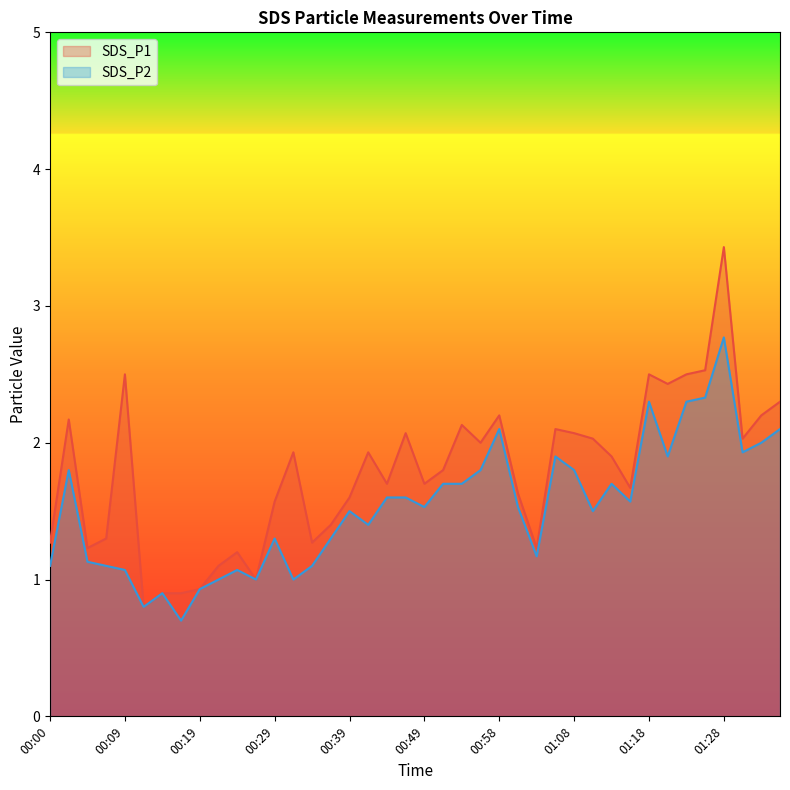

Reading left to right, what are all the values shown in this chart?

SDS_P1: 00:00=1.3	00:02=2.2	00:04=1.2	00:07=1.3	00:09=2.5	00:12=0.8	00:14=0.9	00:17=0.9	00:19=0.9	00:22=1.1	00:24=1.2	00:27=1.0	00:29=1.6	00:31=1.9	00:34=1.3	00:36=1.4	00:39=1.6	00:41=1.9	00:44=1.7	00:46=2.1	00:49=1.7	00:51=1.8	00:54=2.1	00:56=2.0	00:58=2.2	01:01=1.6	01:03=1.2	01:06=2.1	01:08=2.1	01:11=2.0	01:13=1.9	01:16=1.7	01:18=2.5	01:21=2.4	01:23=2.5	01:25=2.5	01:28=3.4	01:30=2.0	01:33=2.2	01:35=2.3
SDS_P2: 00:00=1.1	00:02=1.8	00:04=1.1	00:07=1.1	00:09=1.1	00:12=0.8	00:14=0.9	00:17=0.7	00:19=0.9	00:22=1.0	00:24=1.1	00:27=1.0	00:29=1.3	00:31=1.0	00:34=1.1	00:36=1.3	00:39=1.5	00:41=1.4	00:44=1.6	00:46=1.6	00:49=1.5	00:51=1.7	00:54=1.7	00:56=1.8	00:58=2.1	01:01=1.5	01:03=1.2	01:06=1.9	01:08=1.8	01:11=1.5	01:13=1.7	01:16=1.6	01:18=2.3	01:21=1.9	01:23=2.3	01:25=2.3	01:28=2.8	01:30=1.9	01:33=2.0	01:35=2.1